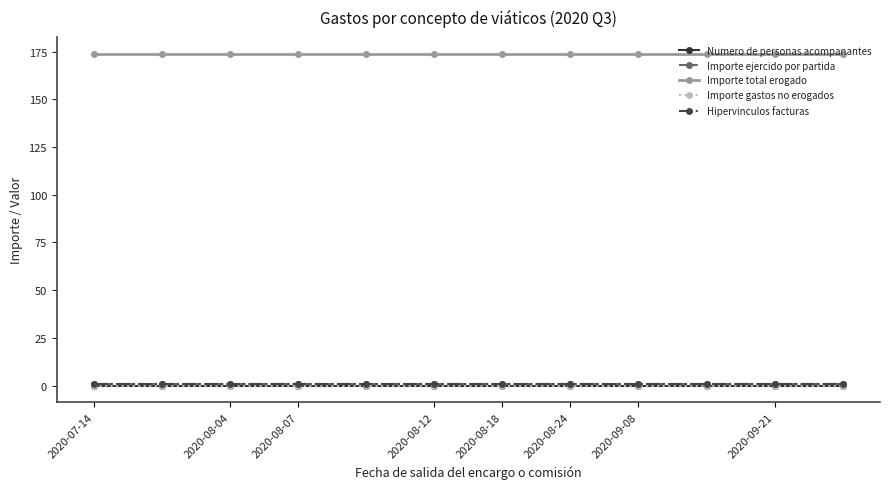

Is this an area chart (filled region under the line)?

No